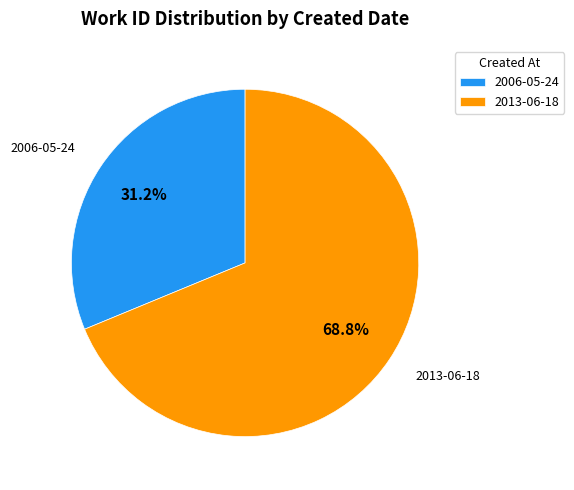

Approximately how many times larger is the value at 2013-06-18 compared to 2006-05-24?

2.2